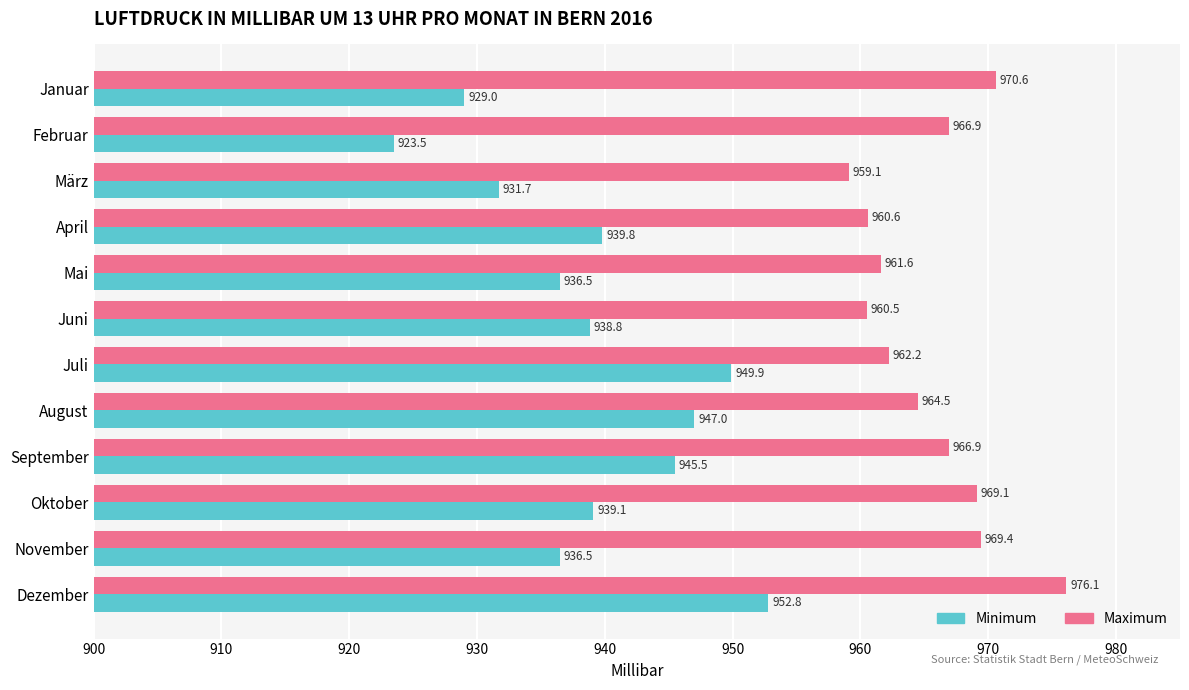

The Maximum series shows 964.5 at August. True or false?

True